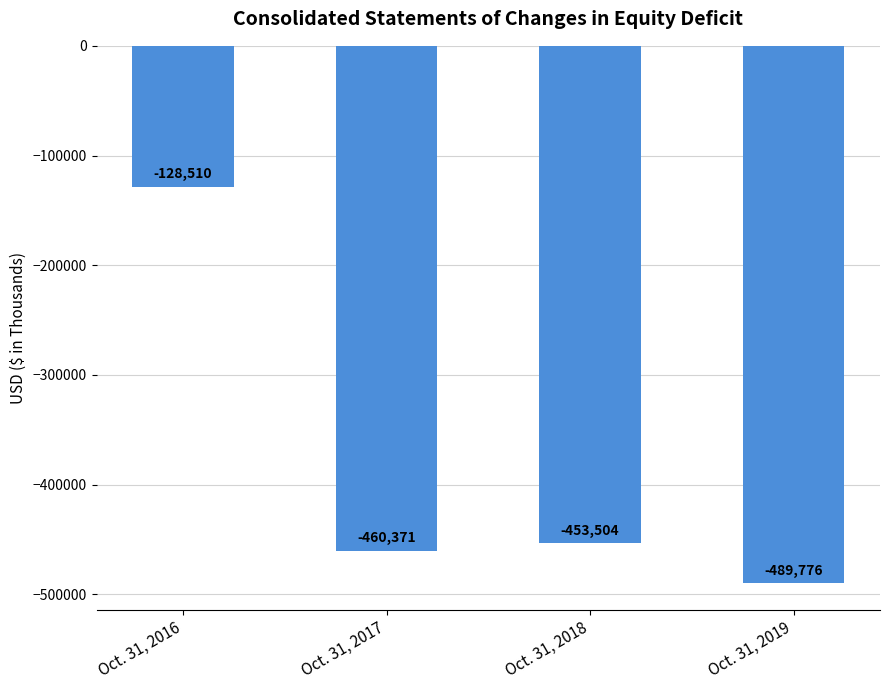

The value at Oct. 31, 2016 is -128510. True or false?

True